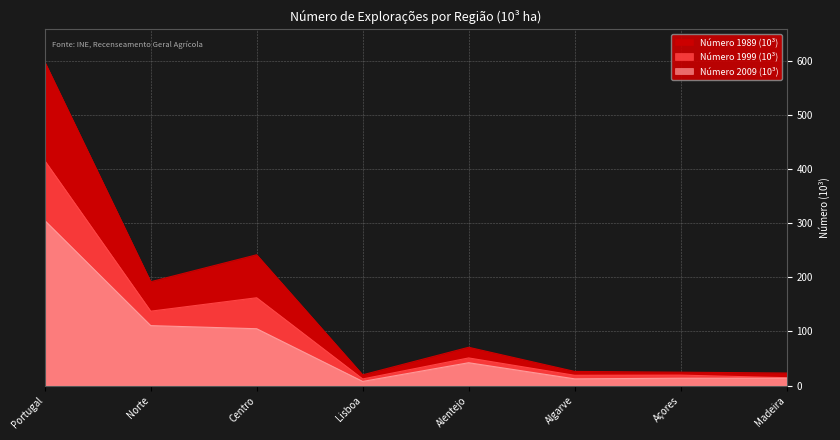

What is the difference between the maximum and minimum values in the Número 2009 (10³) series?

297.7